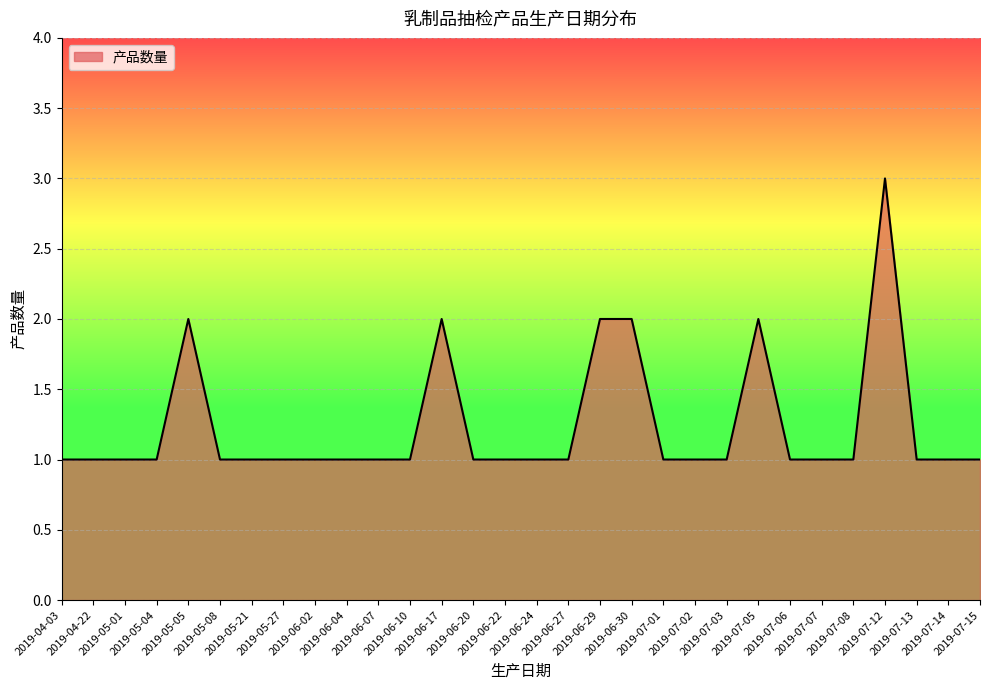

At which category does the chart reach its peak across all series?

2019-07-12